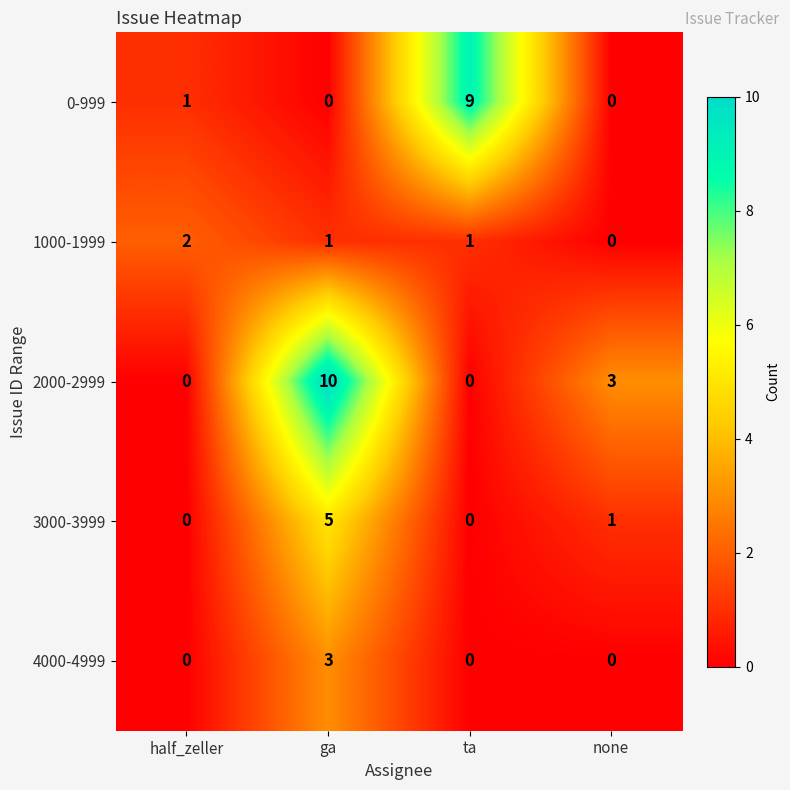

Where does the 3000-3999 series first go above 1?

ga